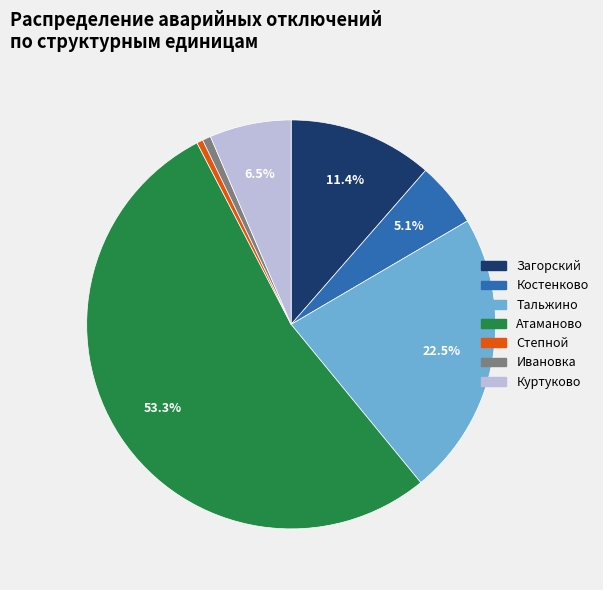

Is there any slice that represents more than half of the pie?

Yes